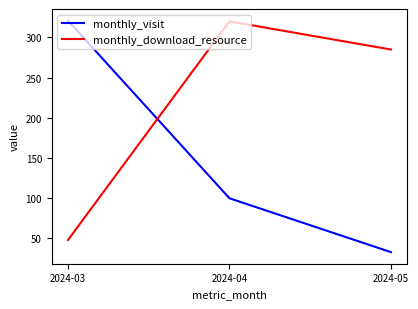

Read the monthly_download_resource value at 2024-05, to the nearest 5.

285